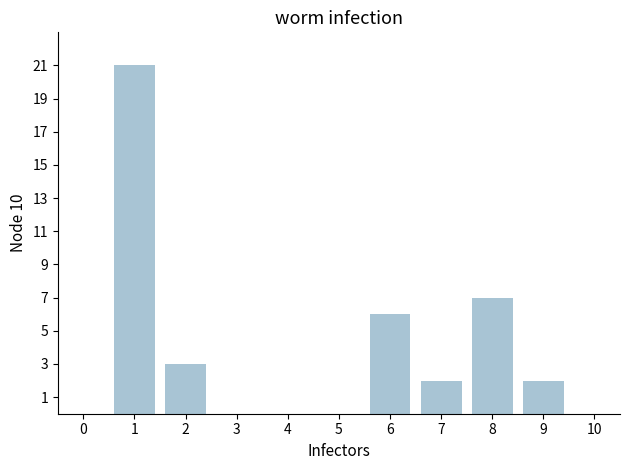

Approximately how many times larger is the value at 2 compared to 8?

0.4